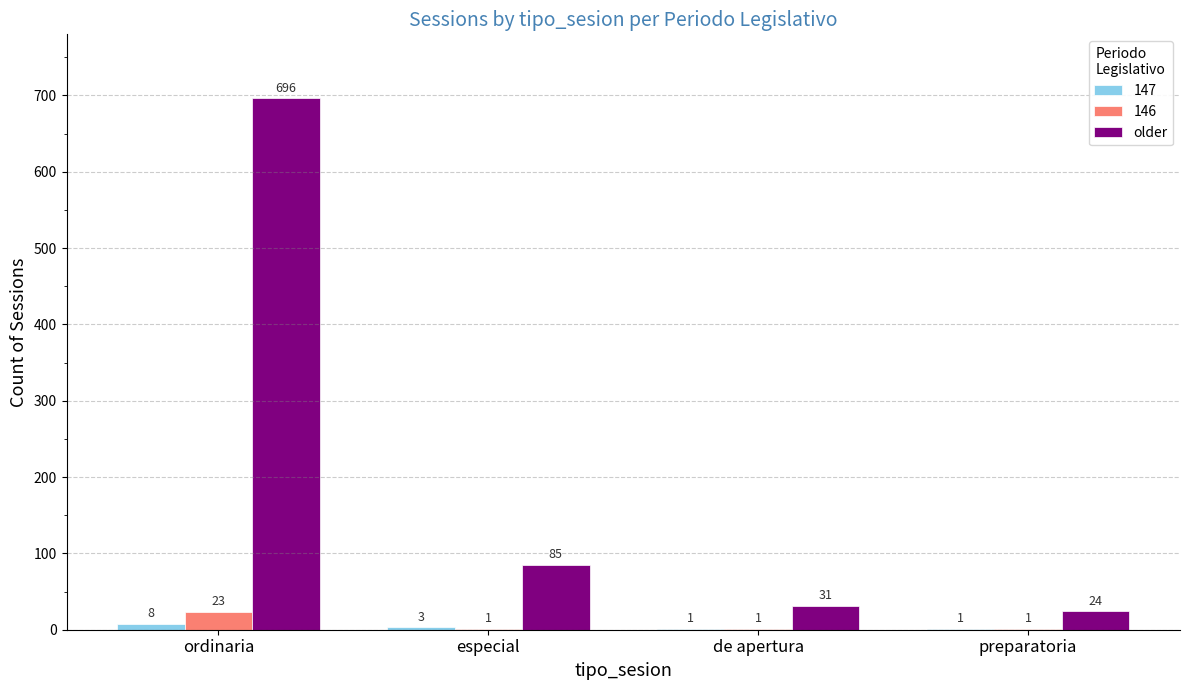

How many distinct data groups are displayed?

3